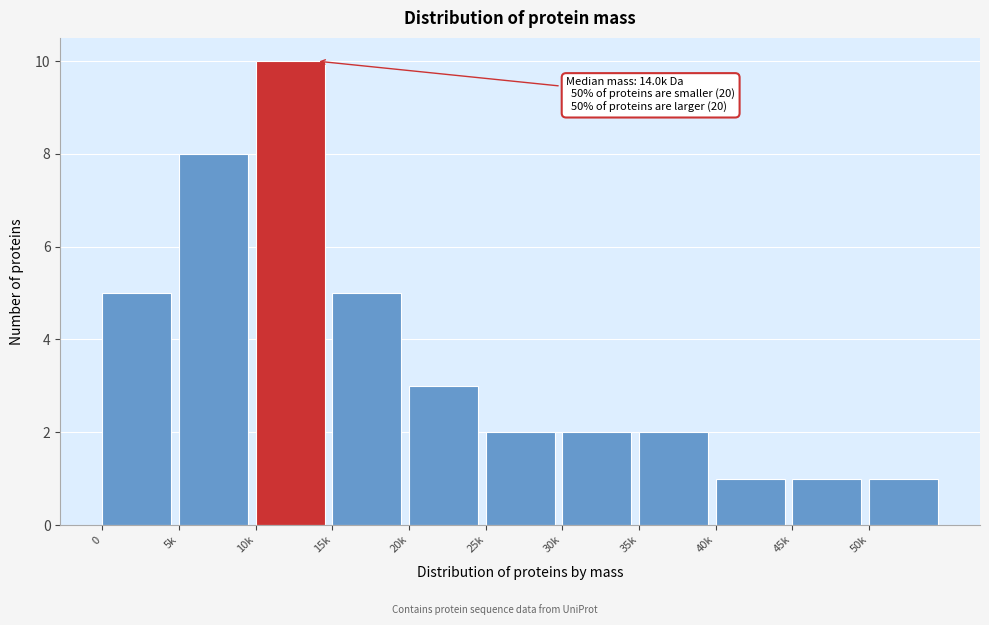

Reading left to right, list all the values displayed in this chart.

5	8	10	5	3	2	2	2	1	1	1